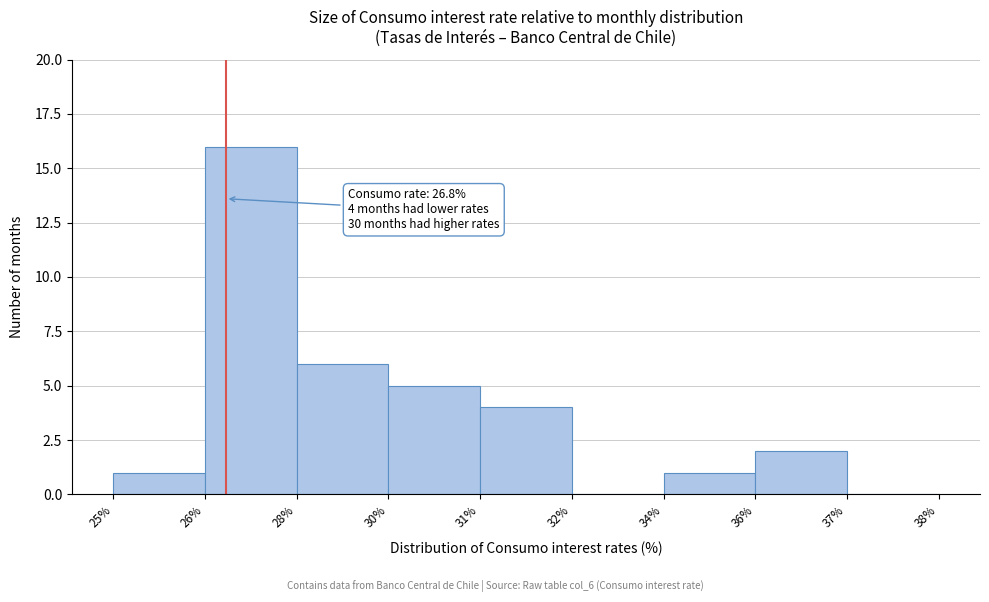

Reading right to left, extract all data points from this chart.

37%=0	36%=2	34%=1	32%=0	31%=4	30%=5	28%=6	26%=16	25%=1